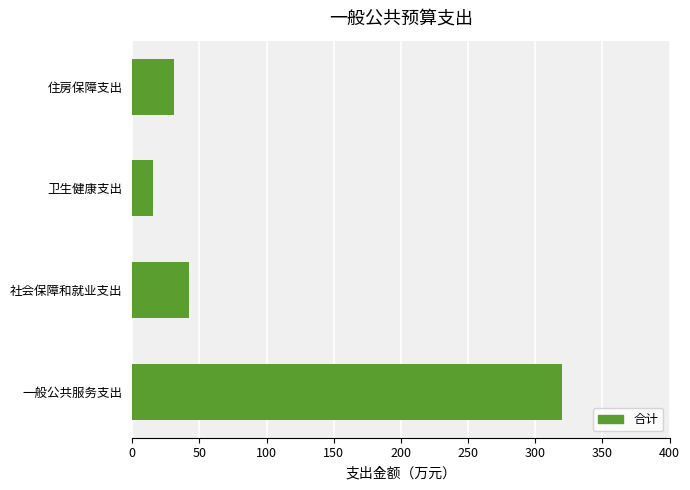

The value at 社会保障和就业支出 is 14.9. True or false?

False